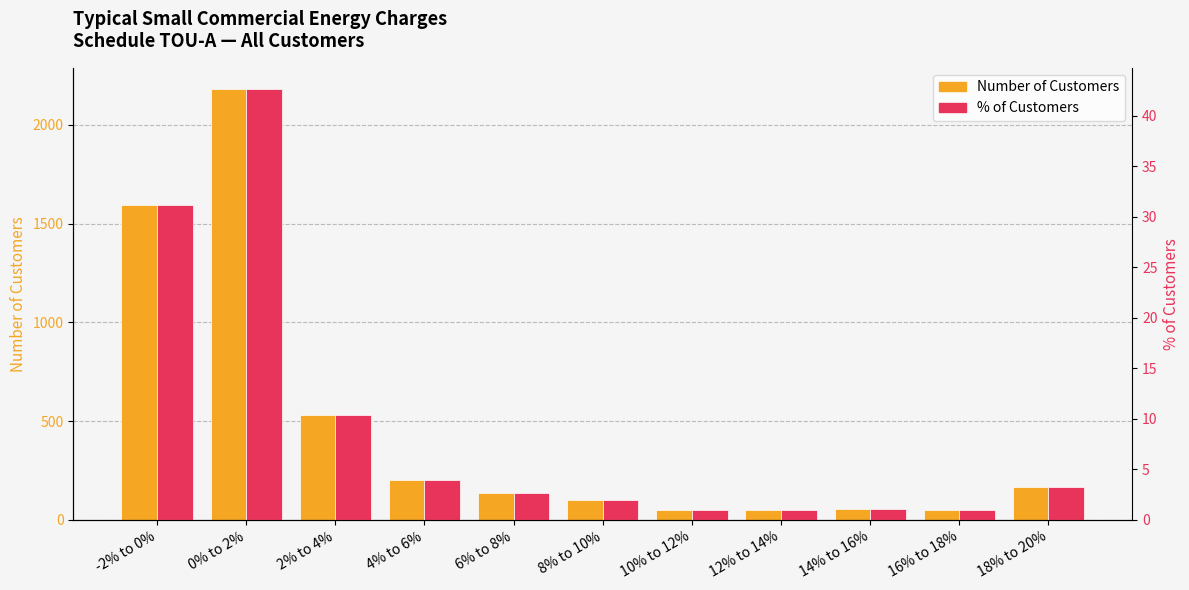

How many bars are there in each group?

2